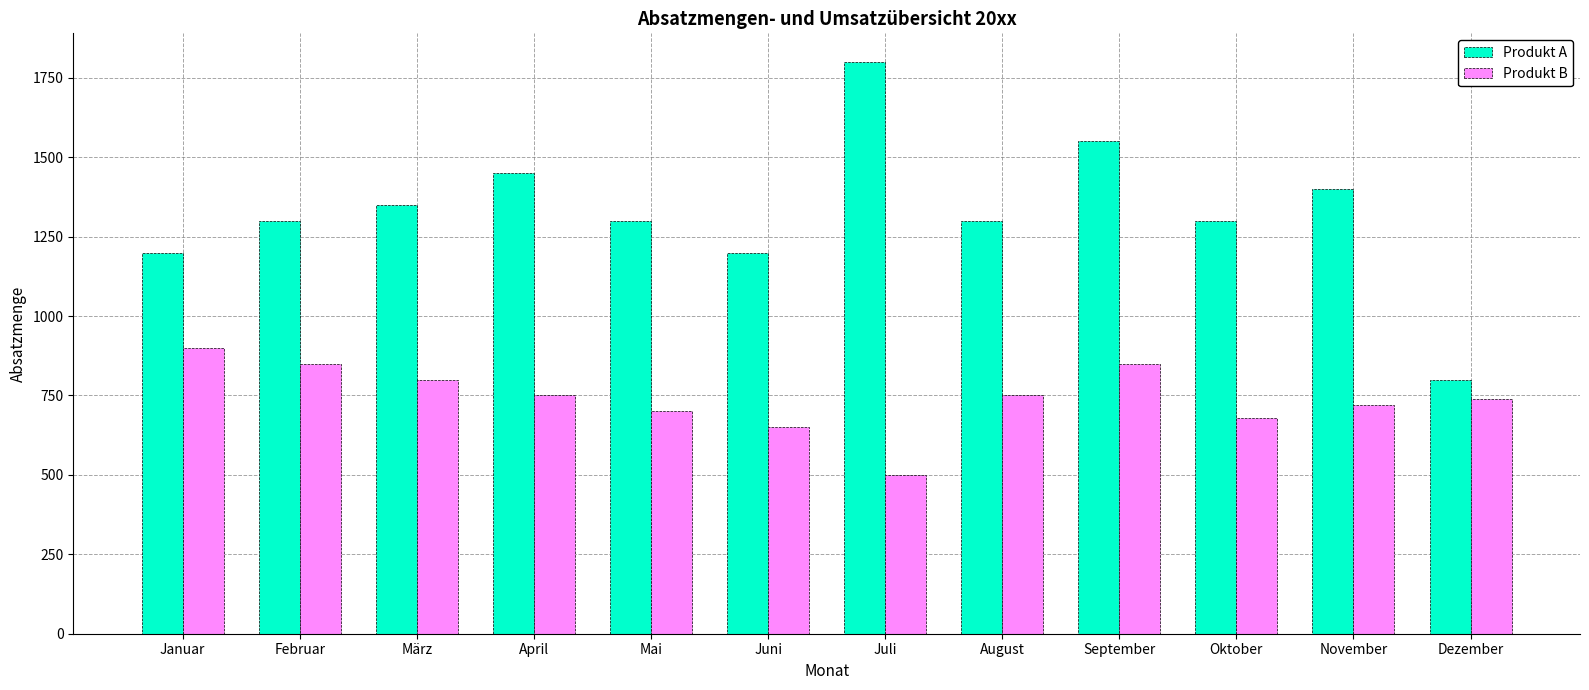

Rank the series by their maximum value, from highest to lowest.

Produkt A, Produkt B